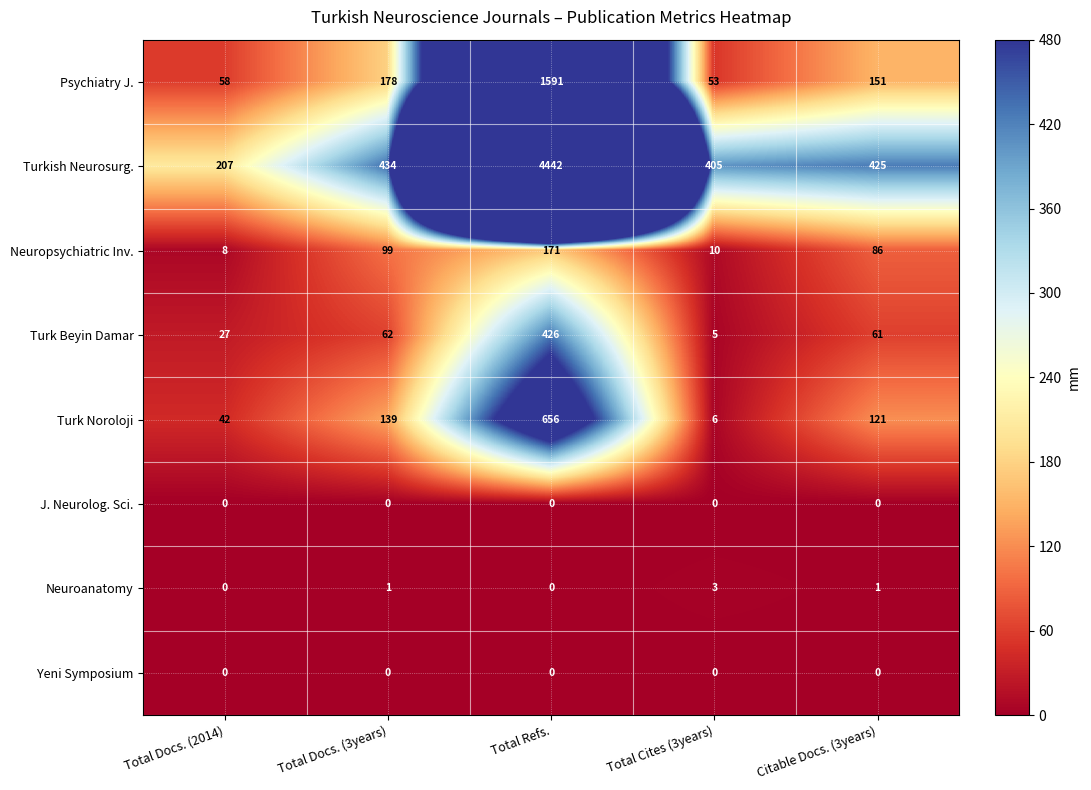

How many categories are shown in the chart?

5